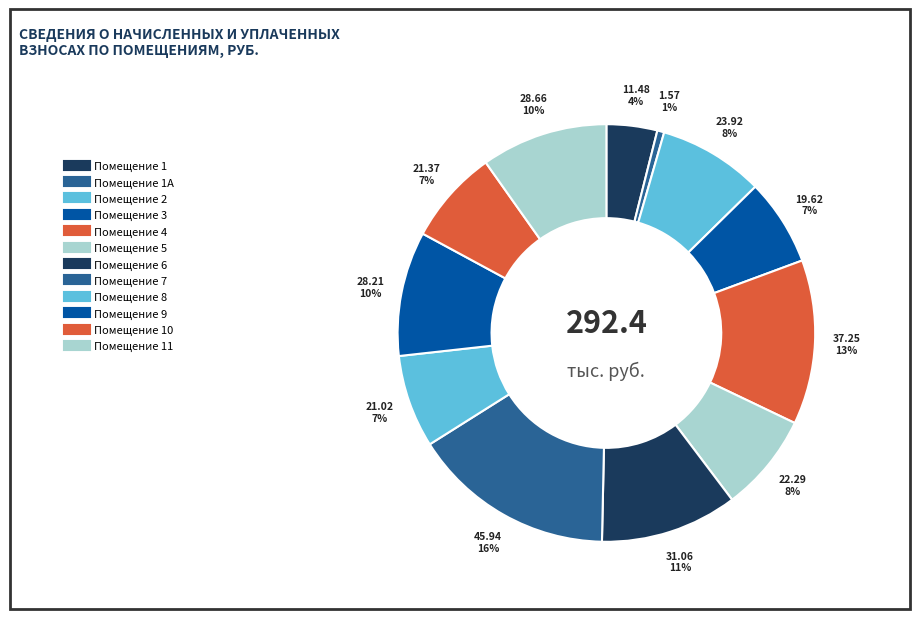

Rank the categories by value from lowest to highest.

1А, 1, 3, 8, 10, 5, 2, 9, 11, 6, 4, 7